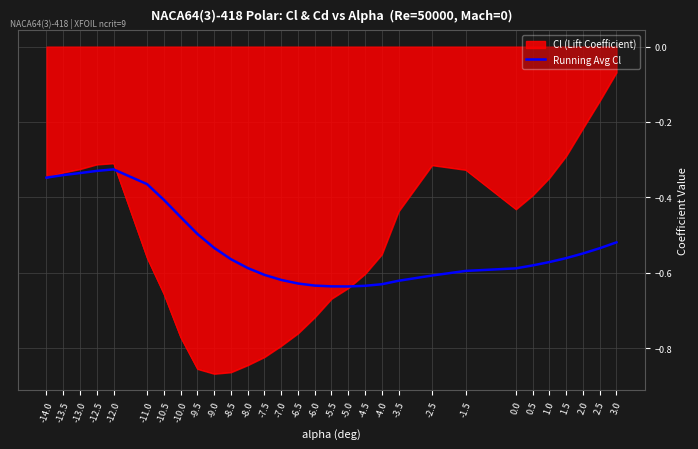

What position from the left is -2.5?

22